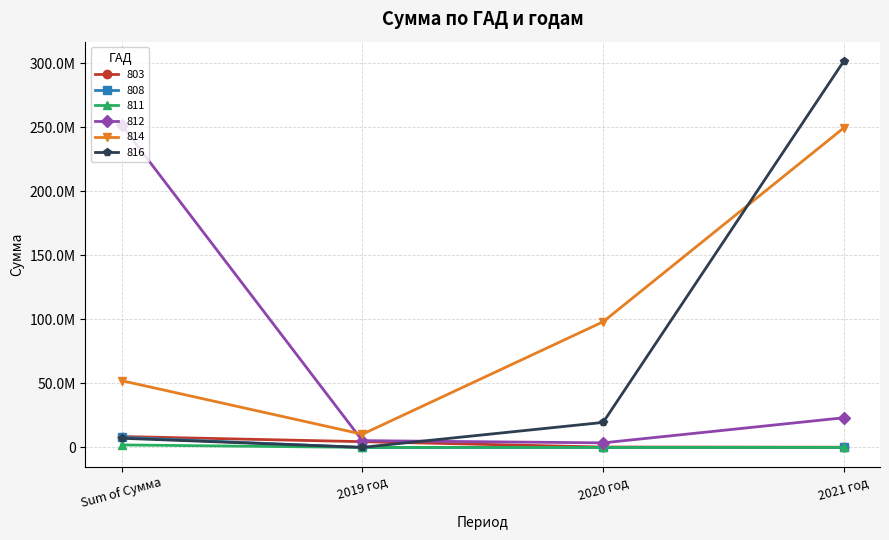

What are all the series names shown in the legend?

803, 808, 811, 812, 814, 816